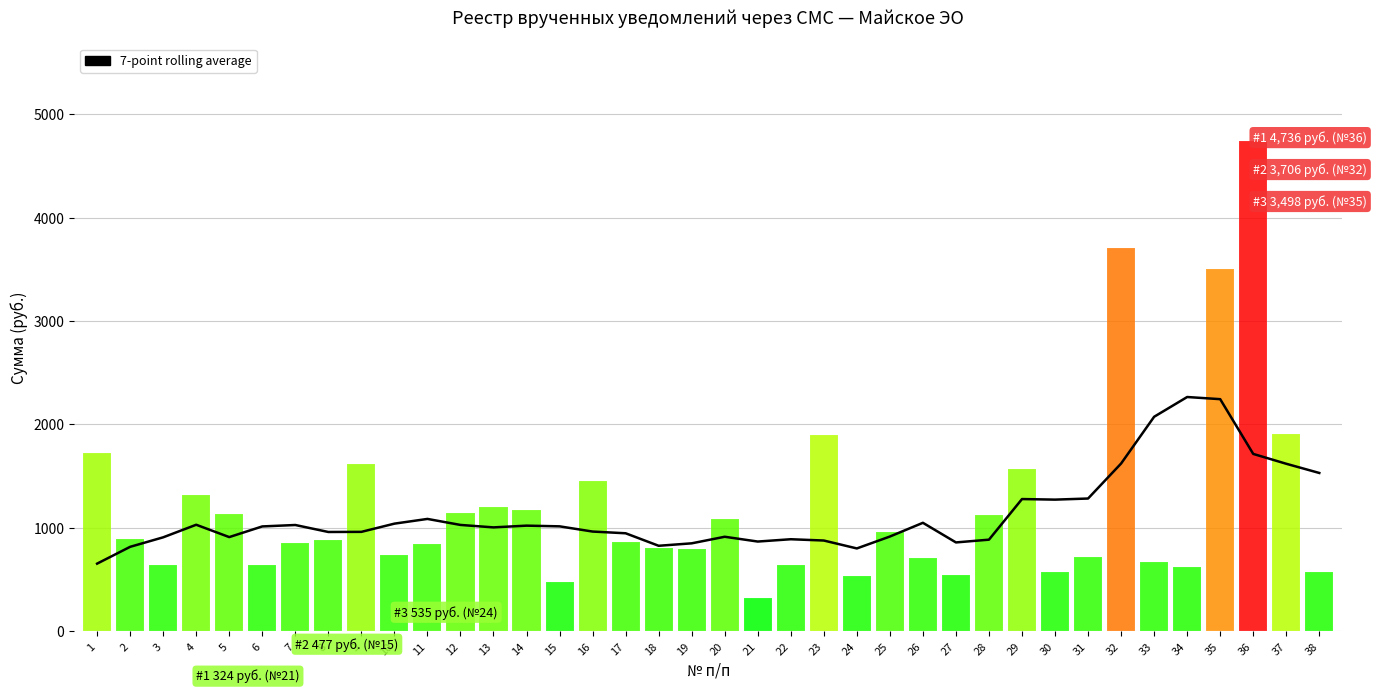

At which category does the chart reach its peak across all series?

34